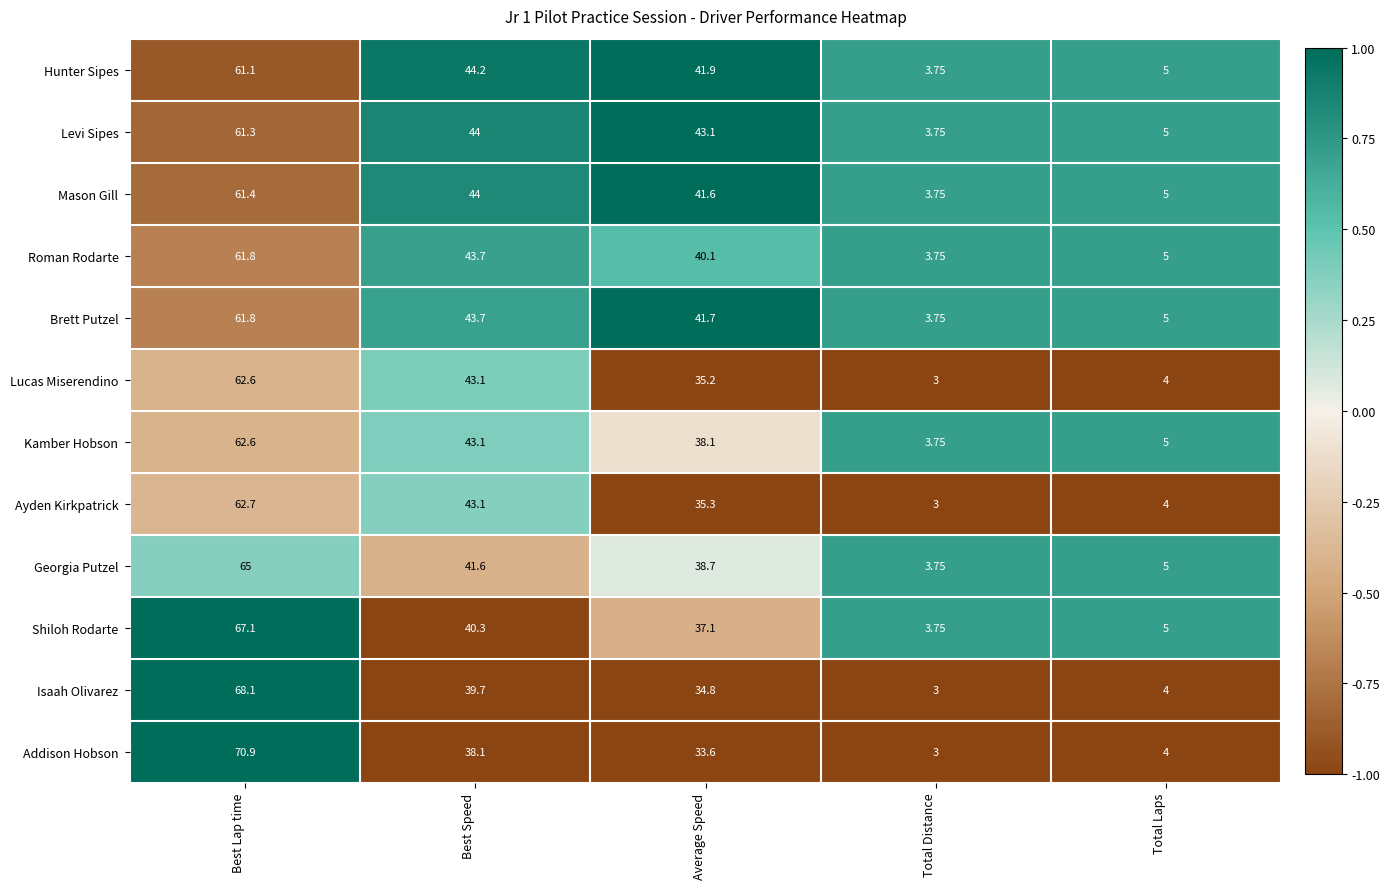

List the labels in order of Hunter Sipes value, largest first.

Best Lap time, Best Speed, Average Speed, Total Laps, Total Distance